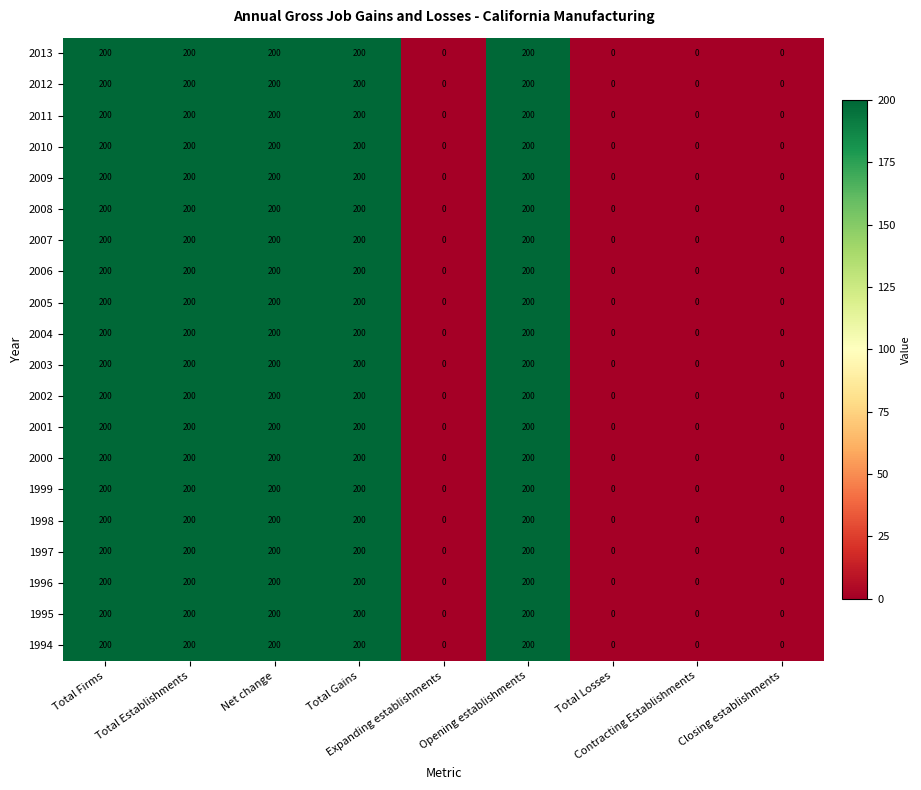

How many 2008 values are between 0 and 200?

9